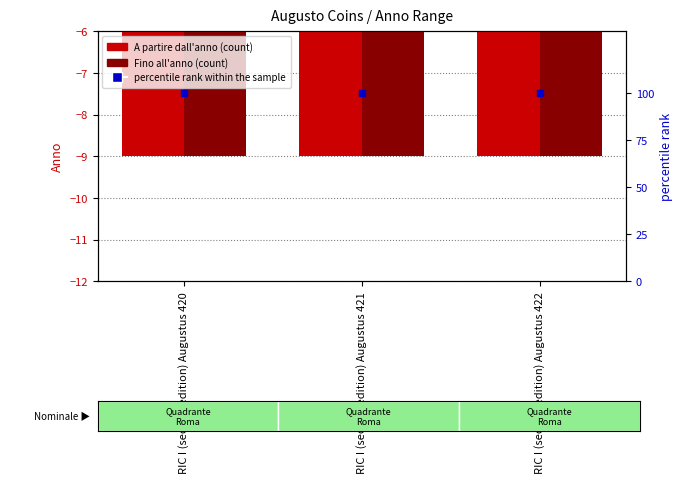

Count the number of categories in the chart.

3